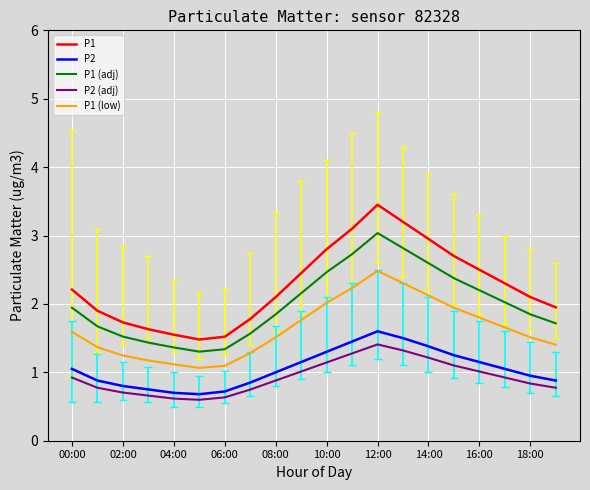

Does the chart have visible grid lines?

Yes